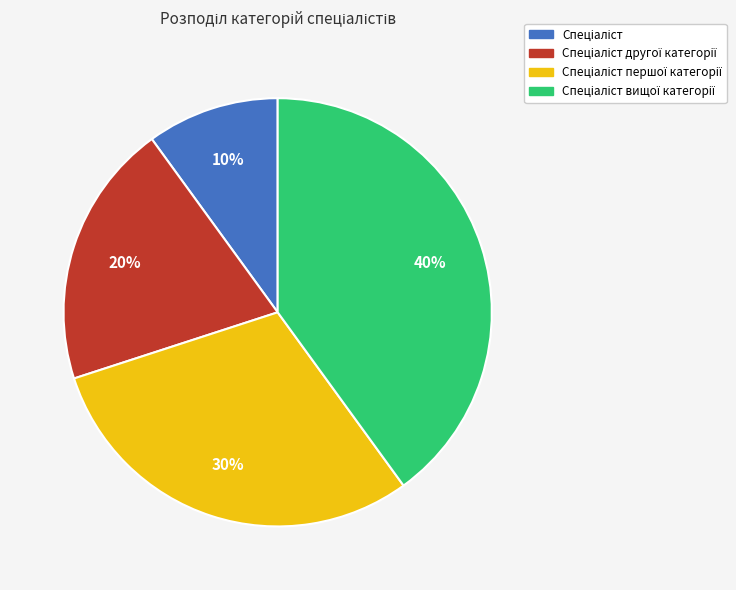

To the nearest percent, what is the average slice percentage?

25%